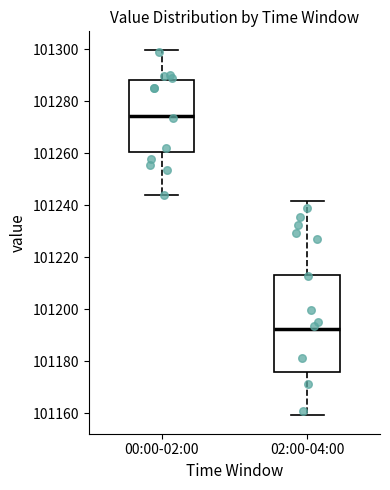

Reading left to right, read every box against the y-axis: the position of its median line, the range the box covers, and the ends of its whiskers. The values are not printed on the chart, so give them approximately, as read against the axis.

00:00-02:00: median 101274, box 101260 to 101288, whiskers 101244 to 101300
02:00-04:00: median 101192, box 101176 to 101214, whiskers 101160 to 101242